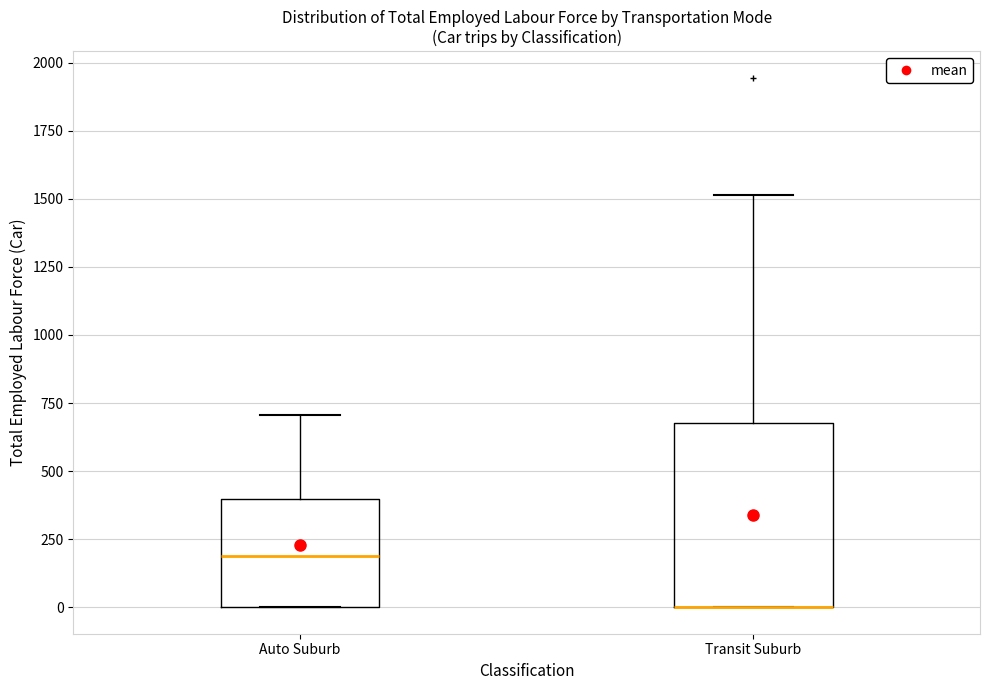

Reading left to right, transcribe this box plot: for each box, give where its median line is, the range the box spans, and where its two whiskers end, as read against the y-axis. The values are not printed on the chart, so give them approximately, as read against the axis.

Auto Suburb: median 200, box 0 to 400, whiskers 0 to 700
Transit Suburb: median 0 (drawn on the box's lower edge), box 0 to 700, whiskers 0 to 1500